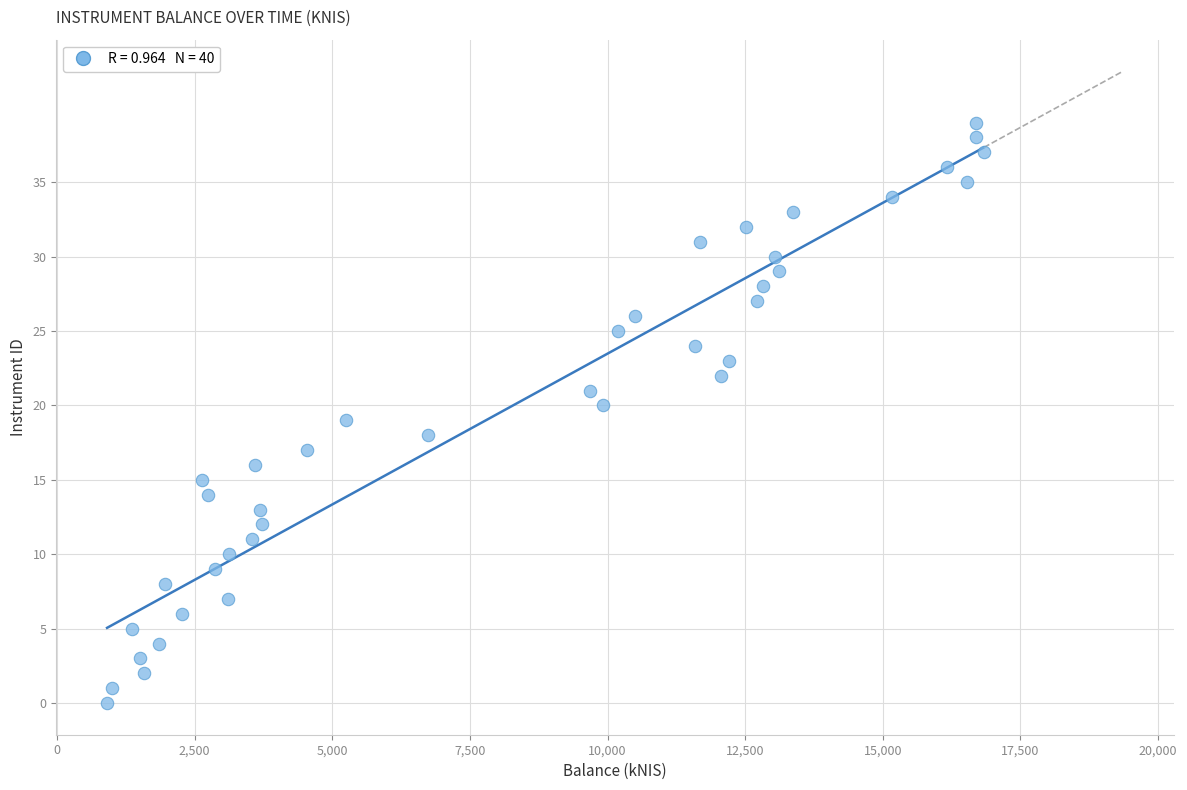

How many points are shown in the scatter plot?

40